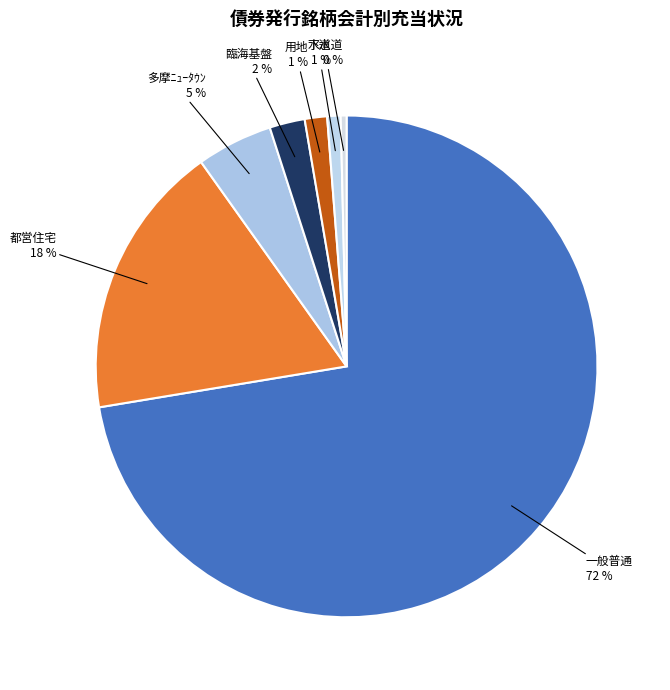

How many slices are in this pie chart?

7